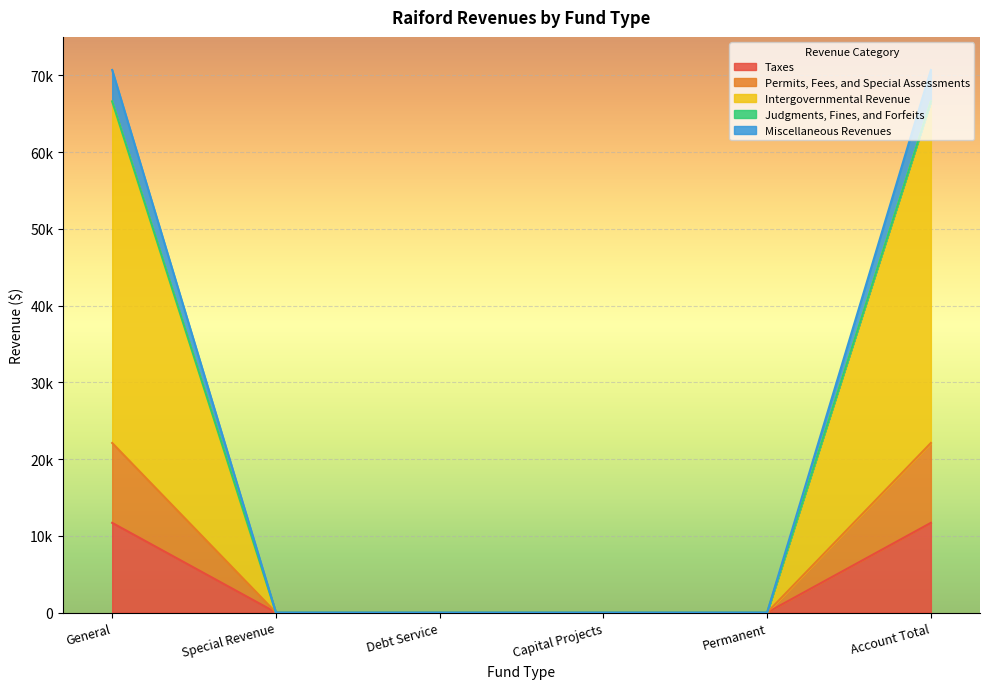

How many lines are shown in the chart?

5